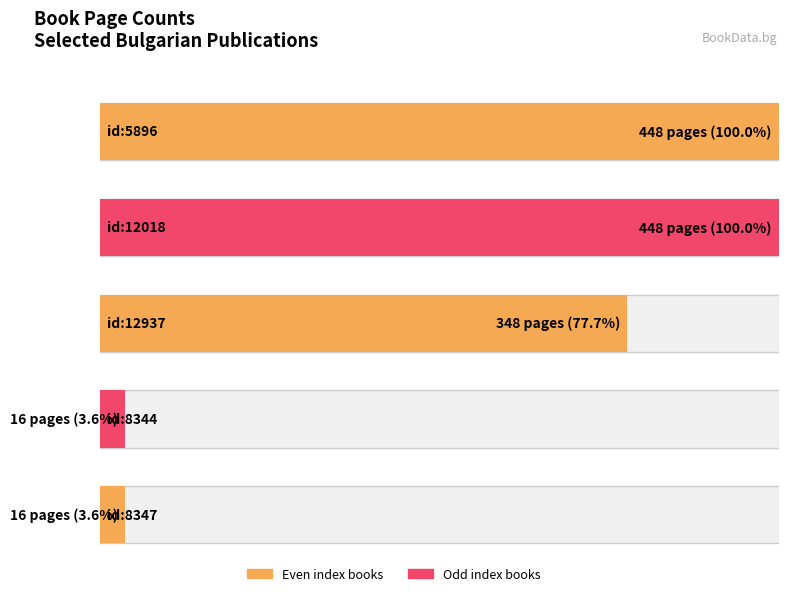

Which label corresponds to the largest value in the chart?

id:5896